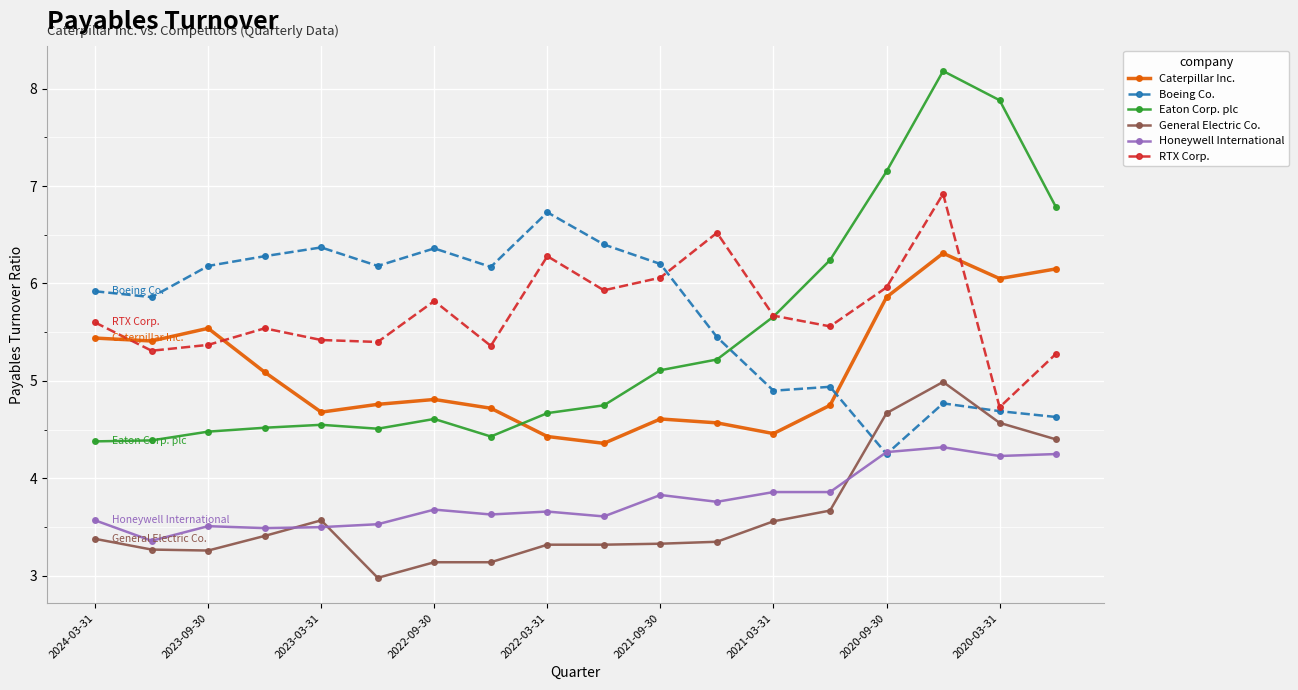

How many values in the General Electric Co. series exceed 3?

17